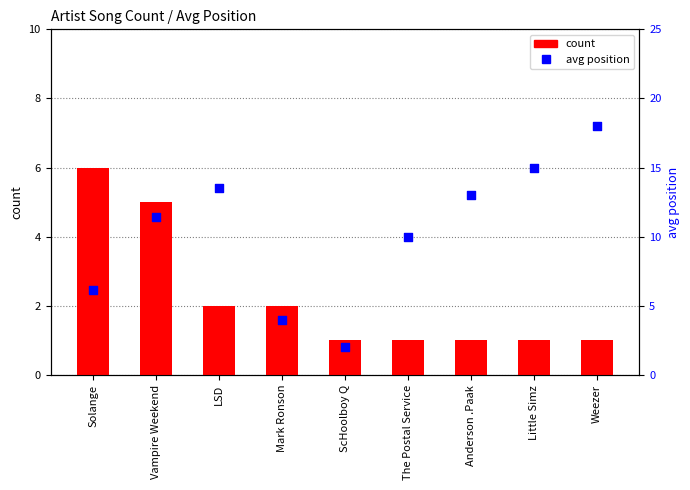

At which category is the sum across all series the highest?

Weezer